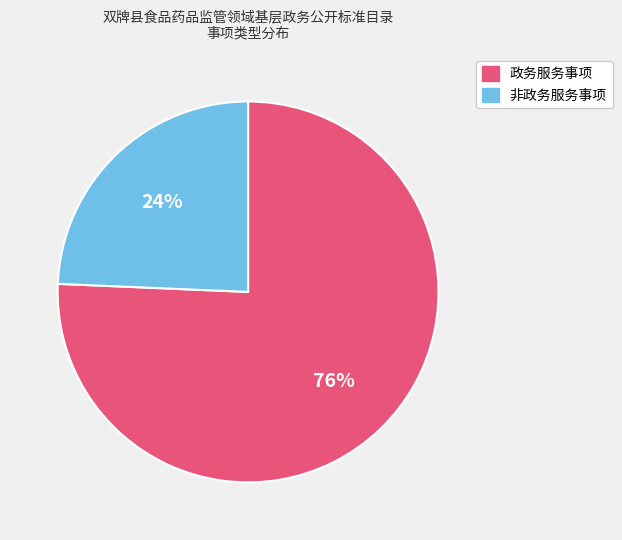

Which slice is the largest?

政务服务事项